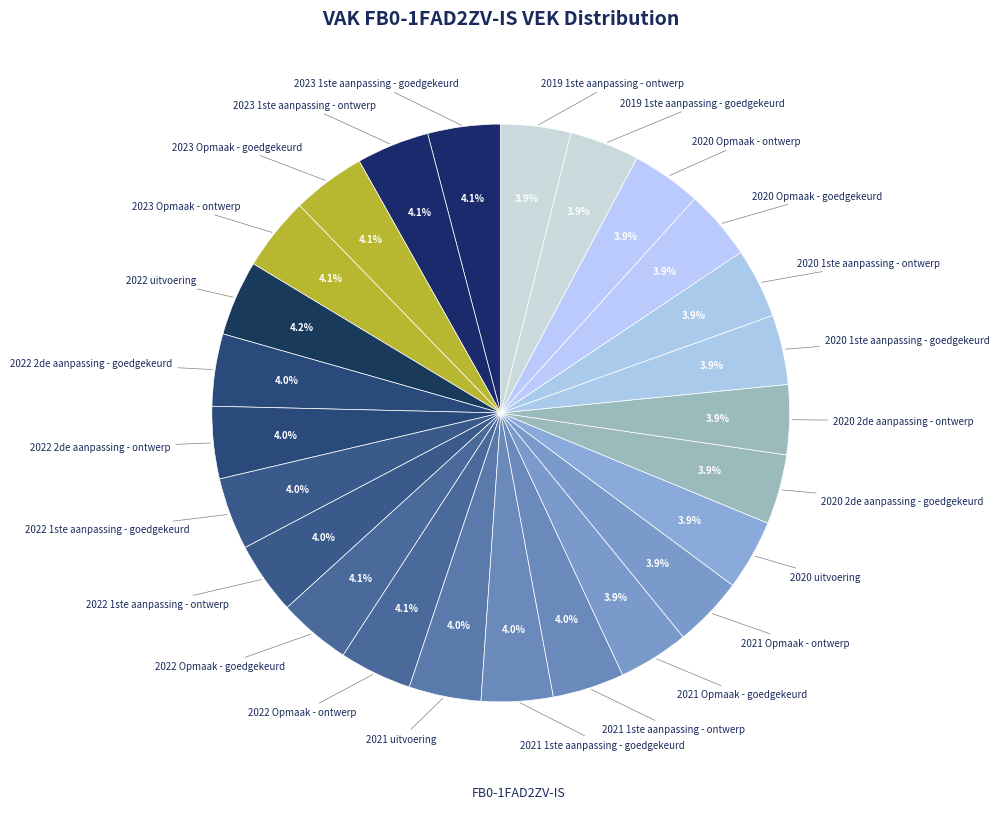

How many segments does this pie chart have?

25